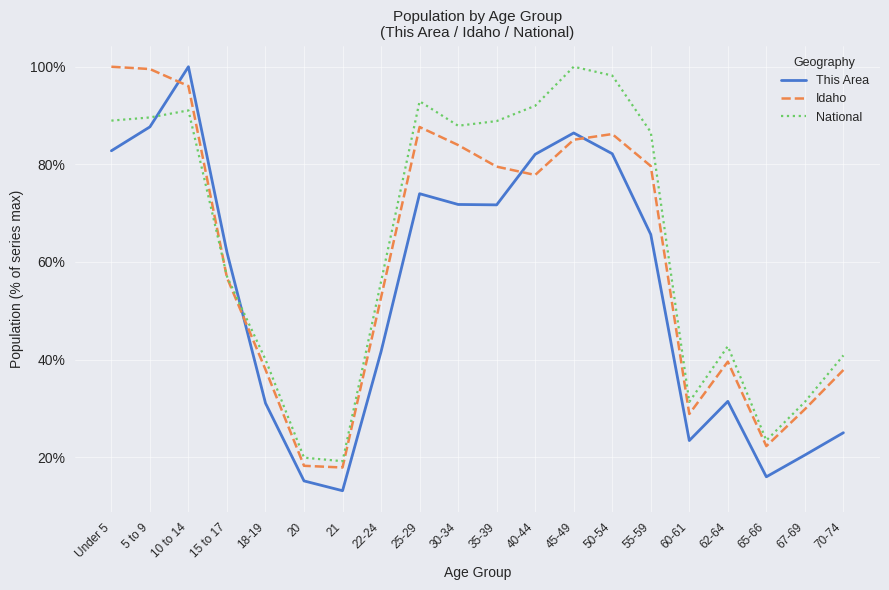

What is the maximum value shown in the chart?

100.0